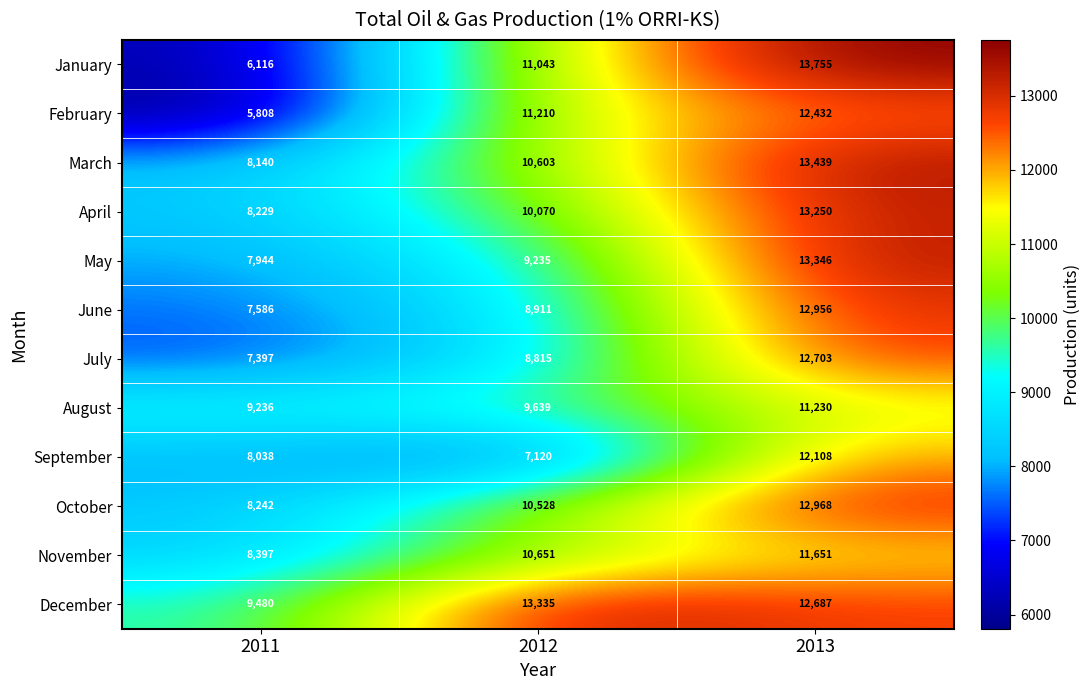

At 2011, list the series in order from largest to smallest.

December, August, November, October, April, March, September, May, June, July, January, February